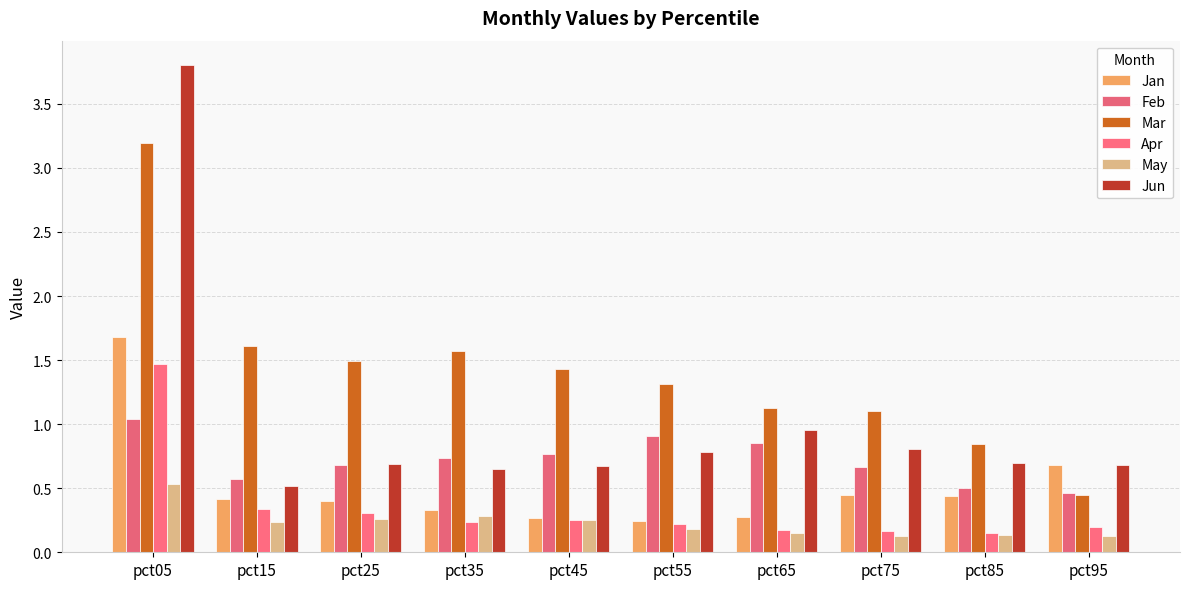

Count the number of categories in the chart.

10